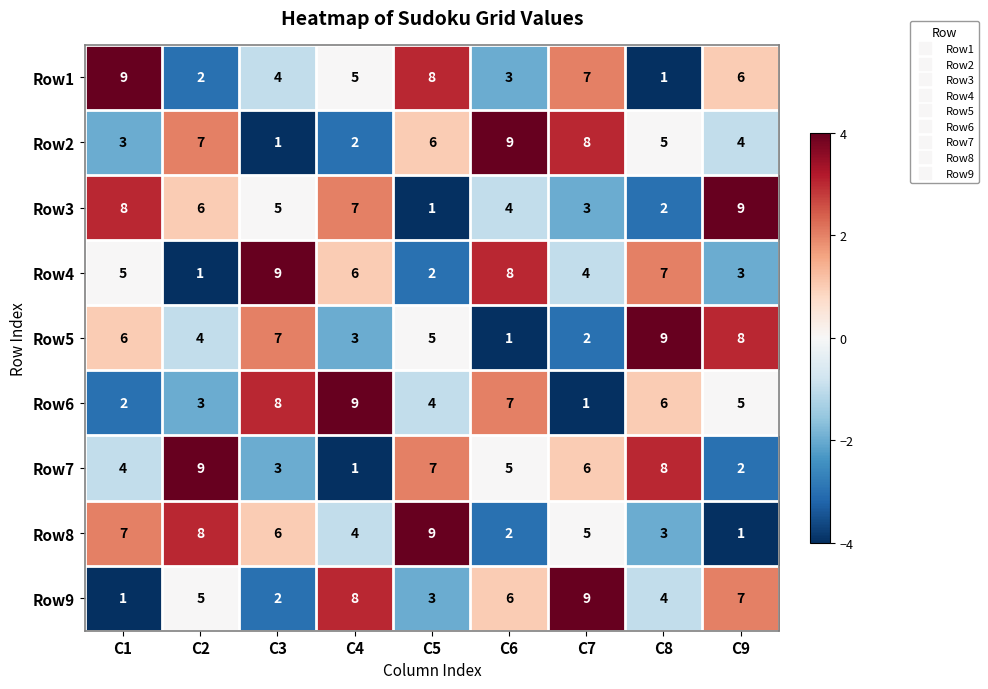

How many data points in Row3 are less than 5?

4